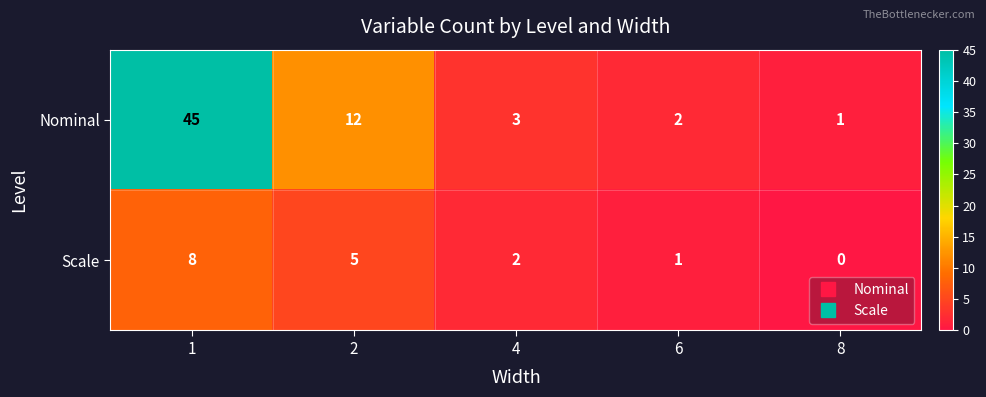

Rank the series by their average value, from lowest to highest.

Scale, Nominal